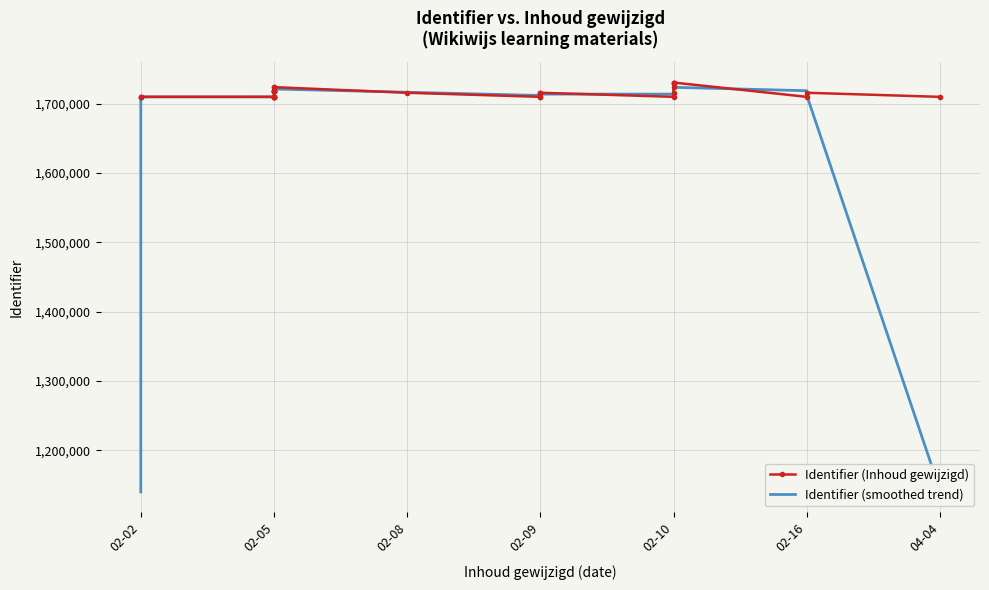

True or false: Identifier (smoothed trend) has a value of 1933127.1 at 04-04.

False